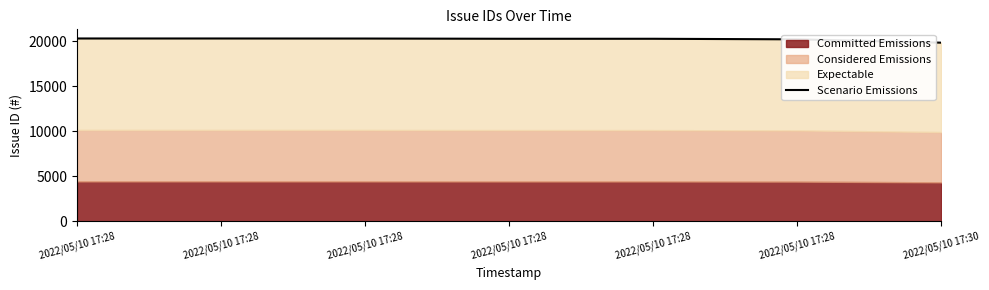

What is the minimum value shown in the chart?

19856.0